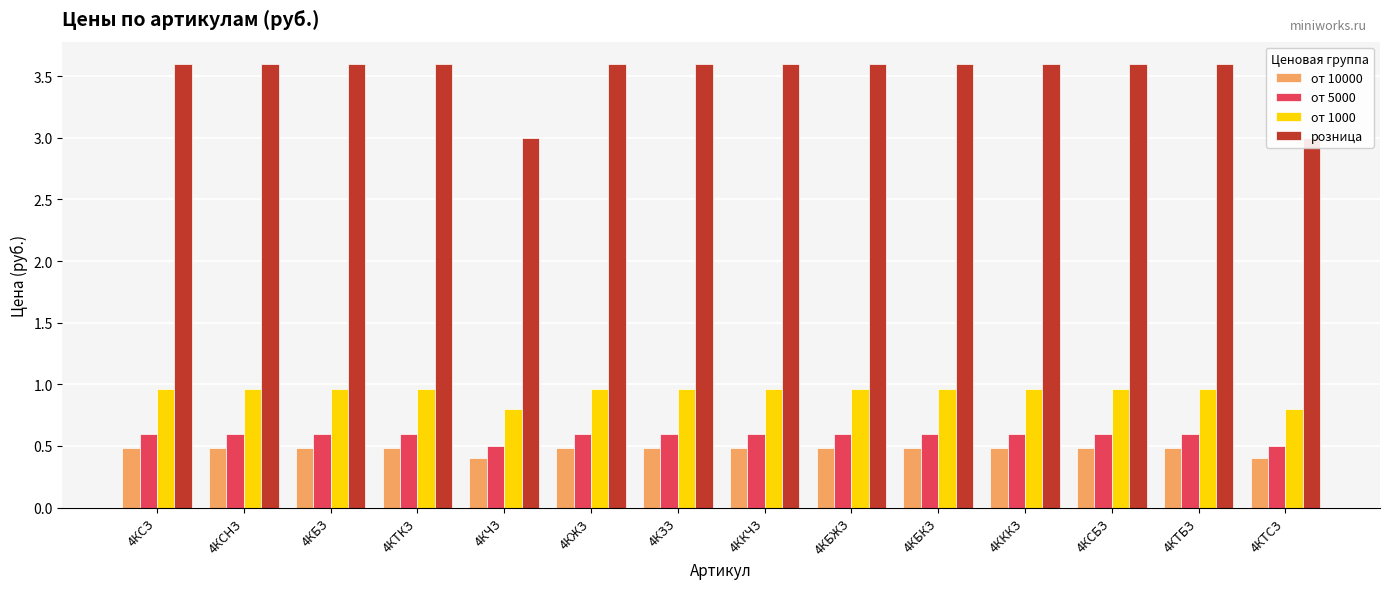

What is the approximate value of от 10000 at 4КЗЗ?

0.5